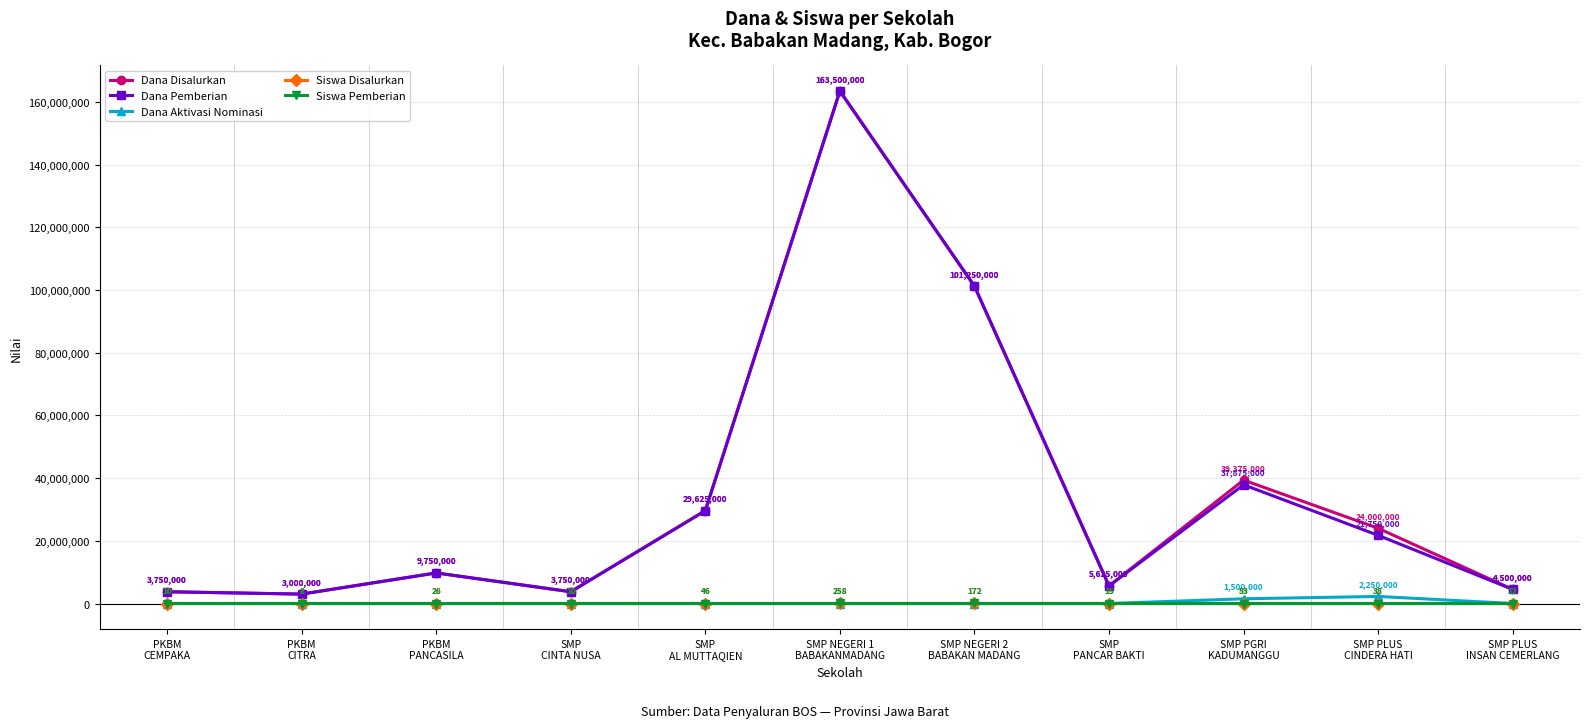

In Siswa Disalurkan, how many points are lower than both neighbors (excluding endpoints)?

3